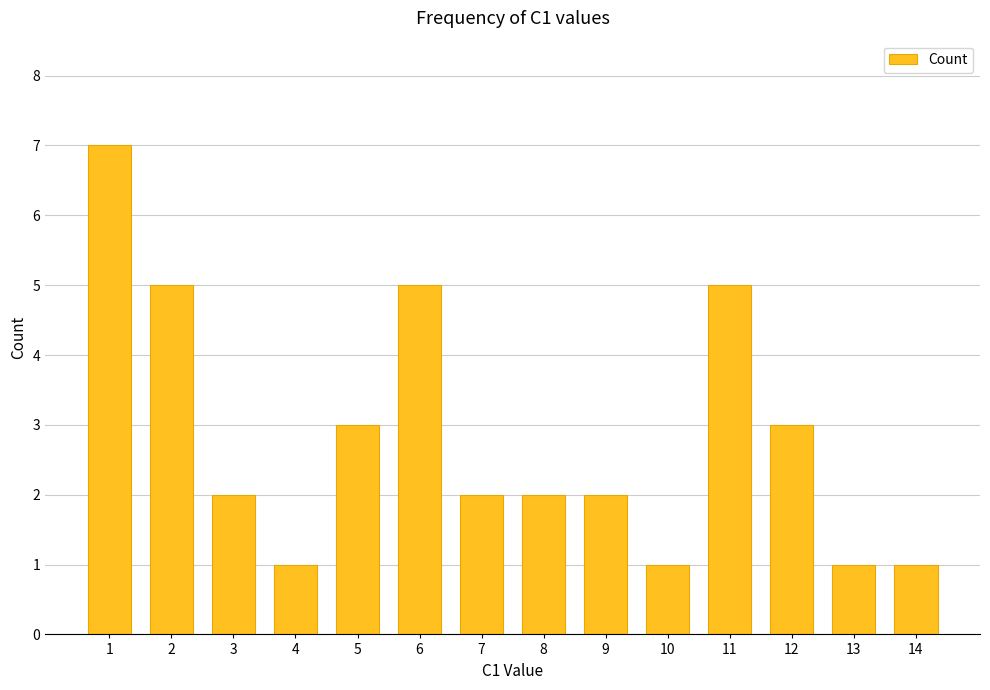

Reading left to right, what are all the values shown in this chart?

7	5	2	1	3	5	2	2	2	1	5	3	1	1